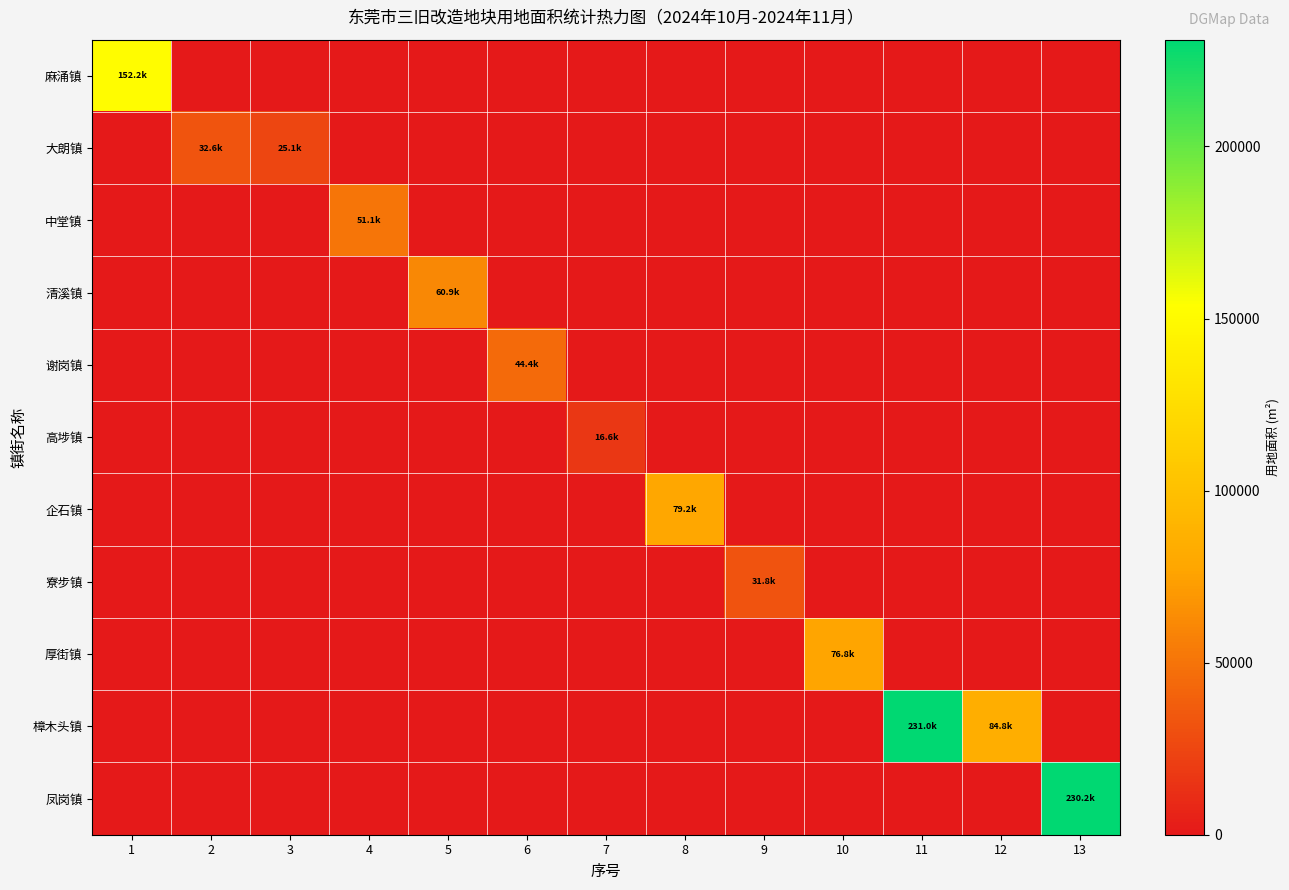

At how many categories does at least one series exceed 139551?

3